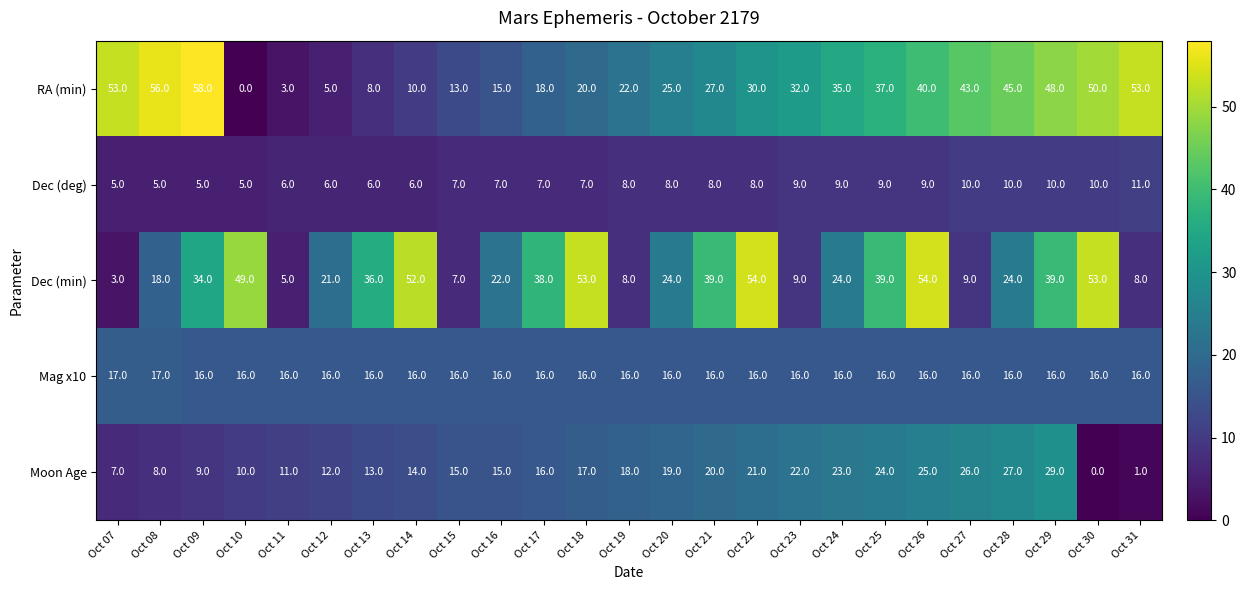

How many distinct data groups are displayed?

5